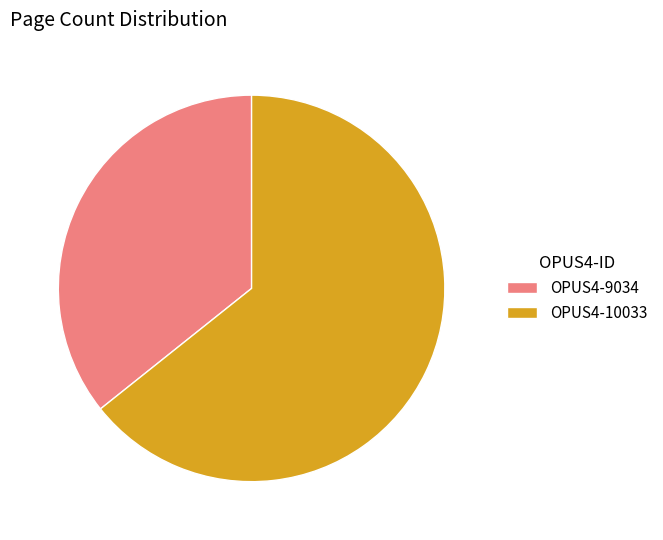

Do OPUS4-9034 and OPUS4-10033 together represent more than half of the pie?

Yes